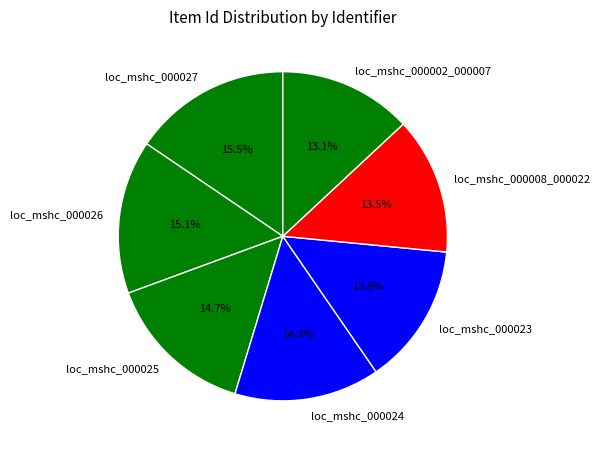

How many segments does this pie chart have?

7